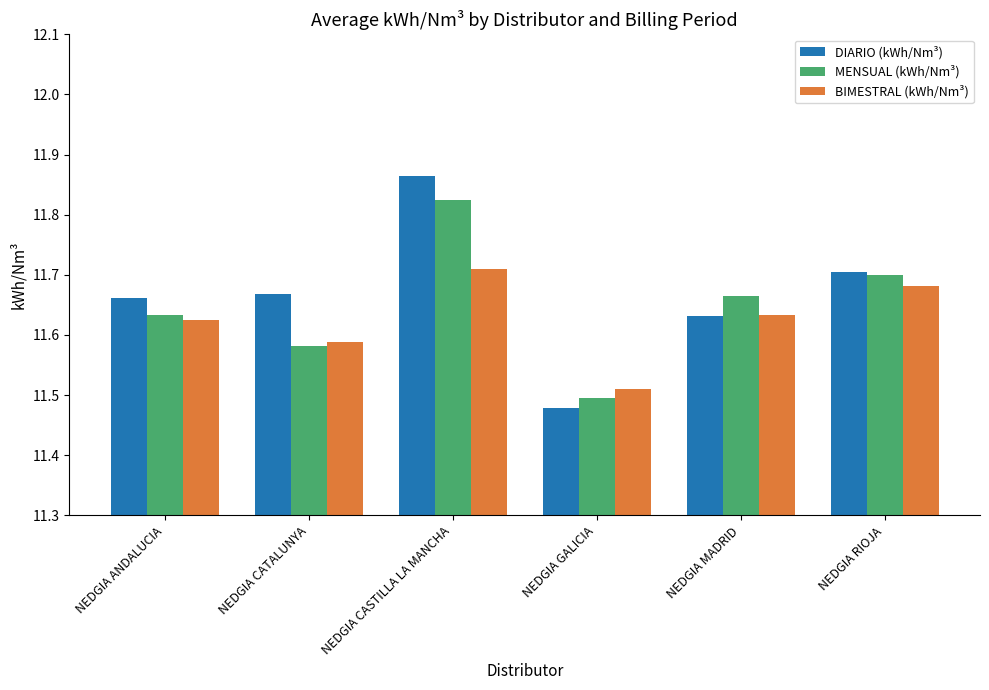

What is the sum of all MENSUAL (kWh/Nm³) values?

69.9